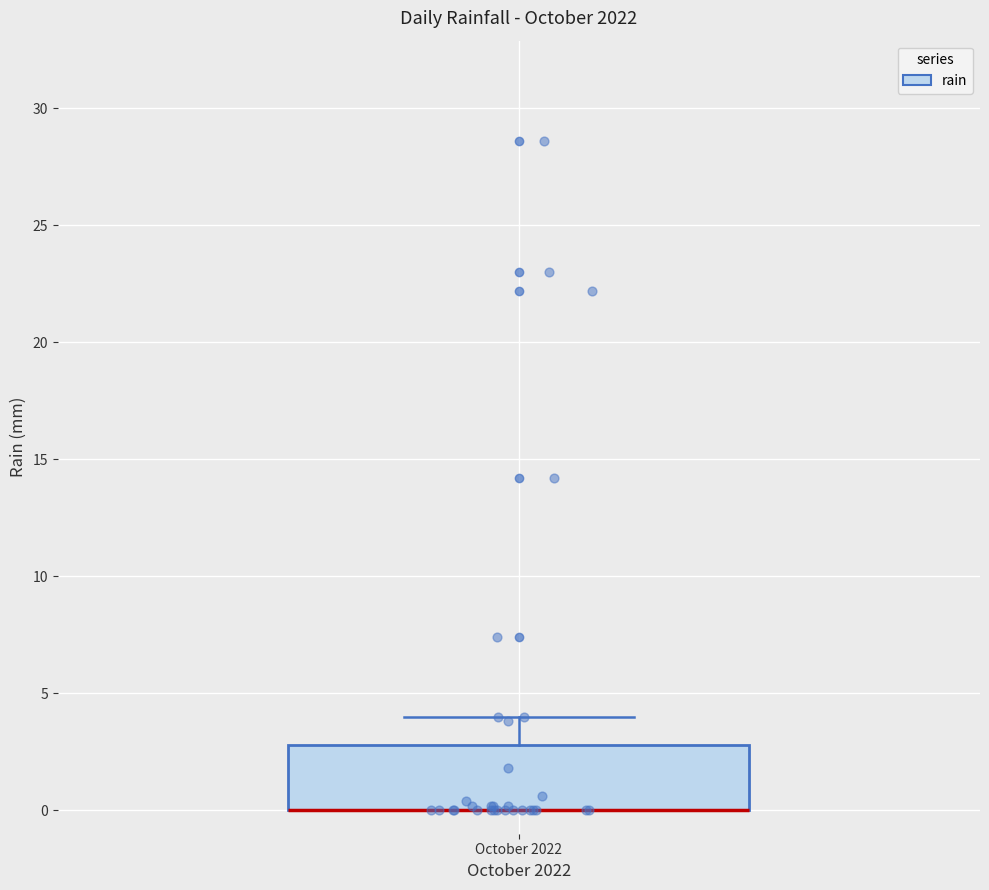

Where does the upper whisker of the box for October 2022 end on the y-axis? The values are not printed on the chart, so give them approximately, as read against the axis.

4